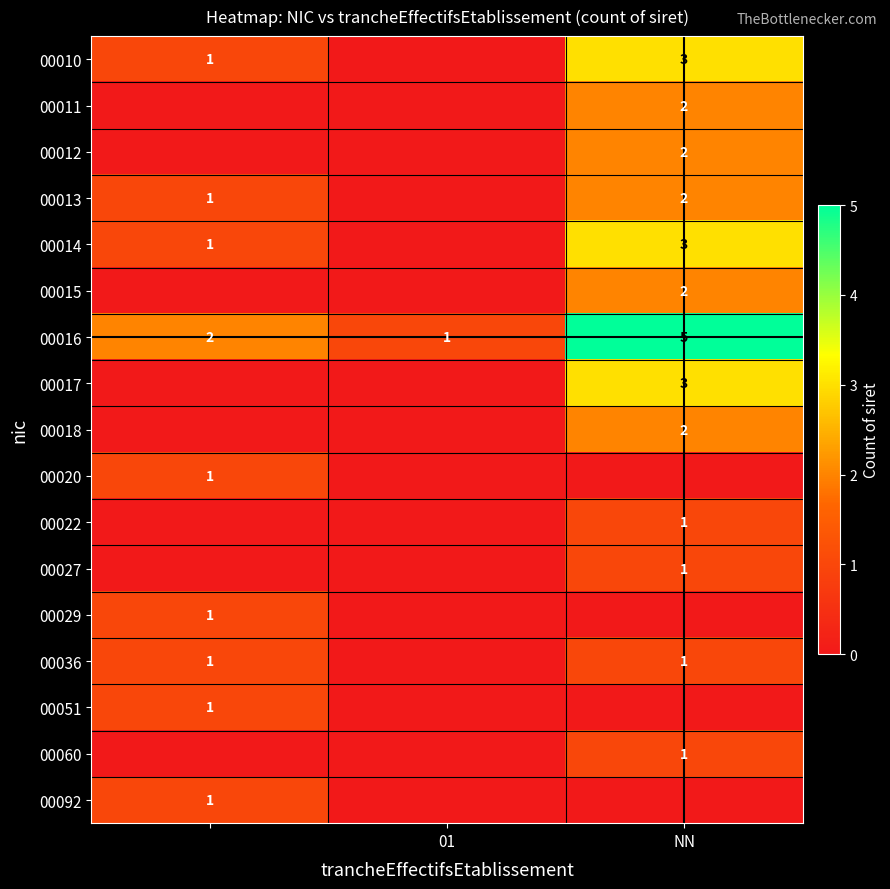

What is the maximum value shown in the chart?

5